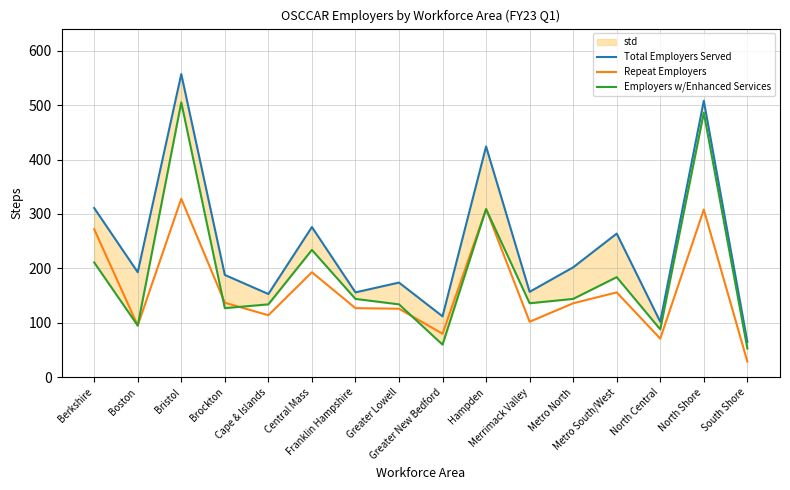

Reading left to right, what are all the values shown in this chart?

Total Employers Served: Berkshire=311	Boston=193	Bristol=557	Brockton=188	Cape & Islands=153	Central Mass=276	Franklin Hampshire=156	Greater Lowell=174	Greater New Bedford=112	Hampden=424	Merrimack Valley=157	Metro North=202	Metro South/West=264	North Central=102	North Shore=508	South Shore=65
Repeat Employers: Berkshire=272	Boston=95	Bristol=328	Brockton=137	Cape & Islands=114	Central Mass=193	Franklin Hampshire=127	Greater Lowell=126	Greater New Bedford=80	Hampden=309	Merrimack Valley=102	Metro North=136	Metro South/West=156	North Central=71	North Shore=308	South Shore=29
Employers w/Enhanced Services: Berkshire=211	Boston=95	Bristol=505	Brockton=127	Cape & Islands=134	Central Mass=234	Franklin Hampshire=144	Greater Lowell=134	Greater New Bedford=60	Hampden=309	Merrimack Valley=136	Metro North=144	Metro South/West=184	North Central=88	North Shore=486	South Shore=53